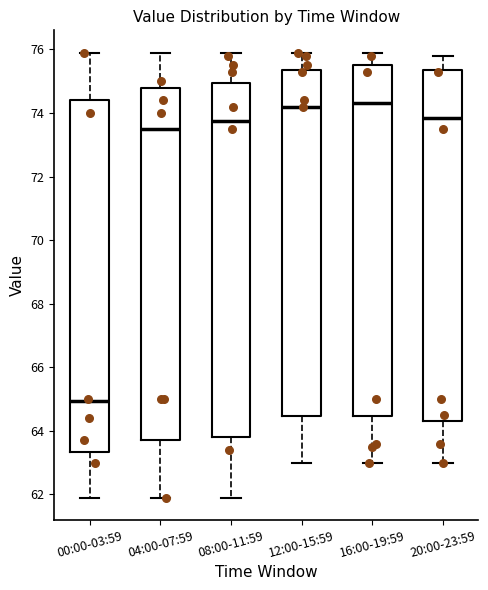

Reading left to right, transcribe this box plot: for each box, give where its median line is, the range the box spans, and where its two whiskers end, as read against the y-axis. The values are not printed on the chart, so give them approximately, as read against the axis.

00:00-03:59: median 65.0, box 63.4 to 74.4, whiskers 62.0 to 76.0
04:00-07:59: median 73.6, box 63.8 to 74.8, whiskers 62.0 to 76.0
08:00-11:59: median 73.8, box 63.8 to 75.0, whiskers 62.0 to 76.0
12:00-15:59: median 74.2, box 64.4 to 75.4, whiskers 63.0 to 76.0
16:00-19:59: median 74.4, box 64.4 to 75.6, whiskers 63.0 to 76.0
20:00-23:59: median 73.8, box 64.4 to 75.4, whiskers 63.0 to 75.8